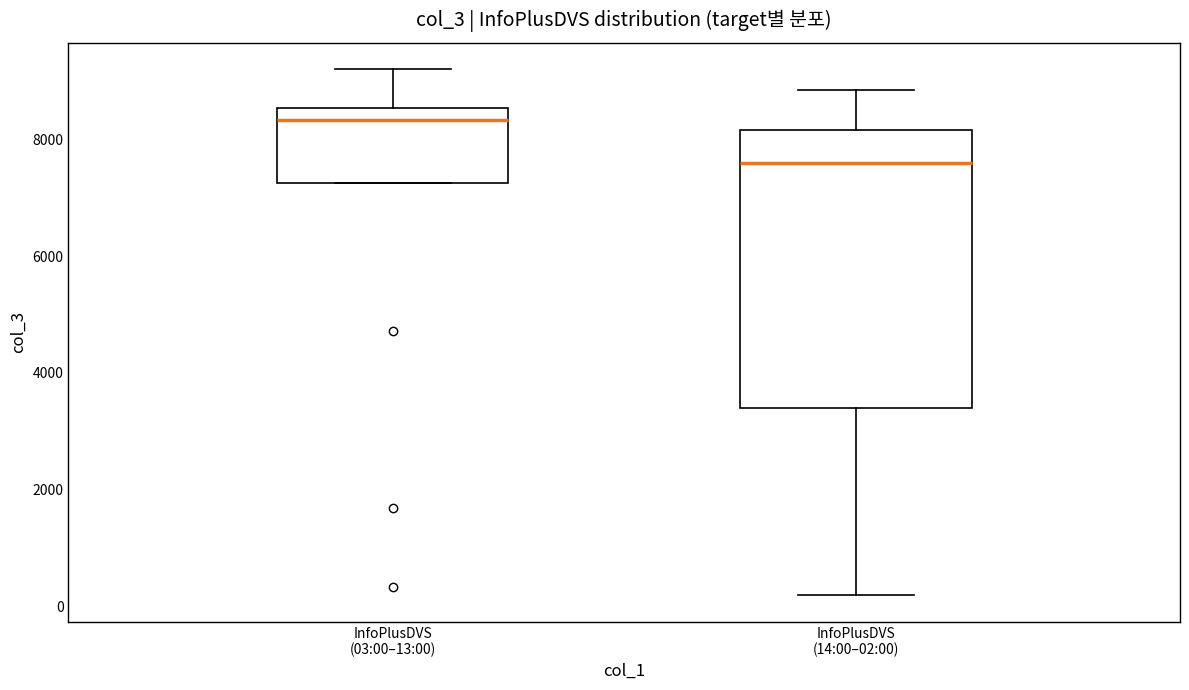

Which box's median line is the highest?

InfoPlusDVS (03:00–13:00)